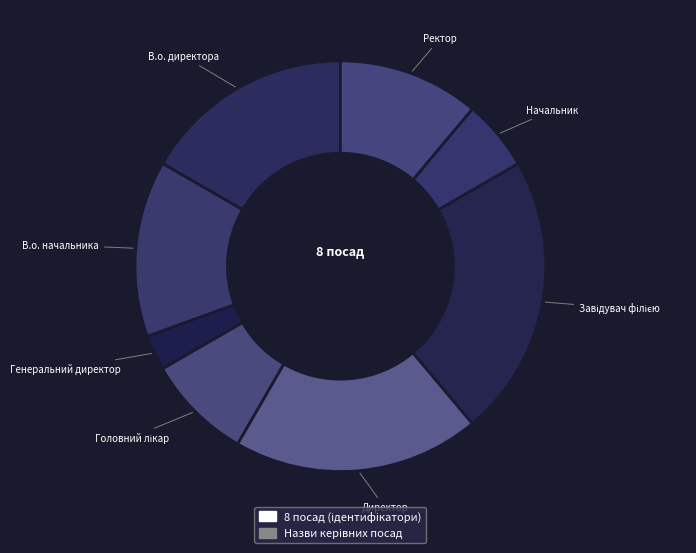

What is the largest slice in the pie chart?

Завідувач філією